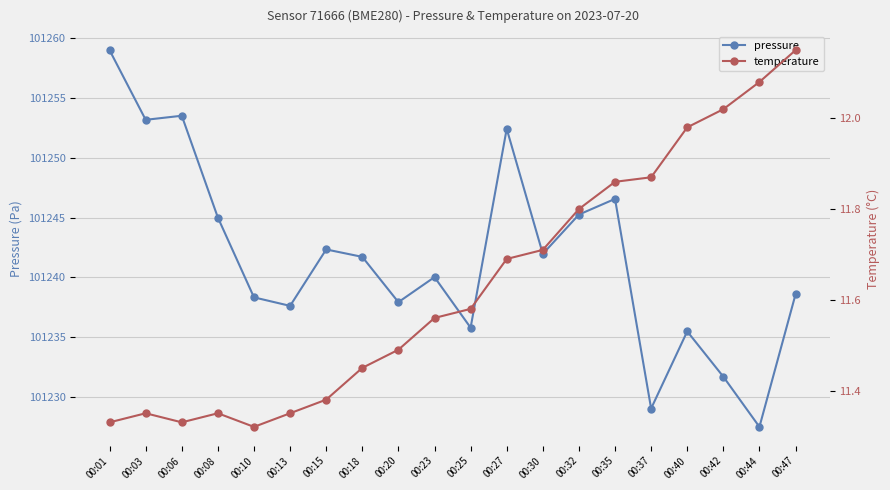

Is the value of pressure at 00:32 greater than the value of temperature at 00:47?

Yes